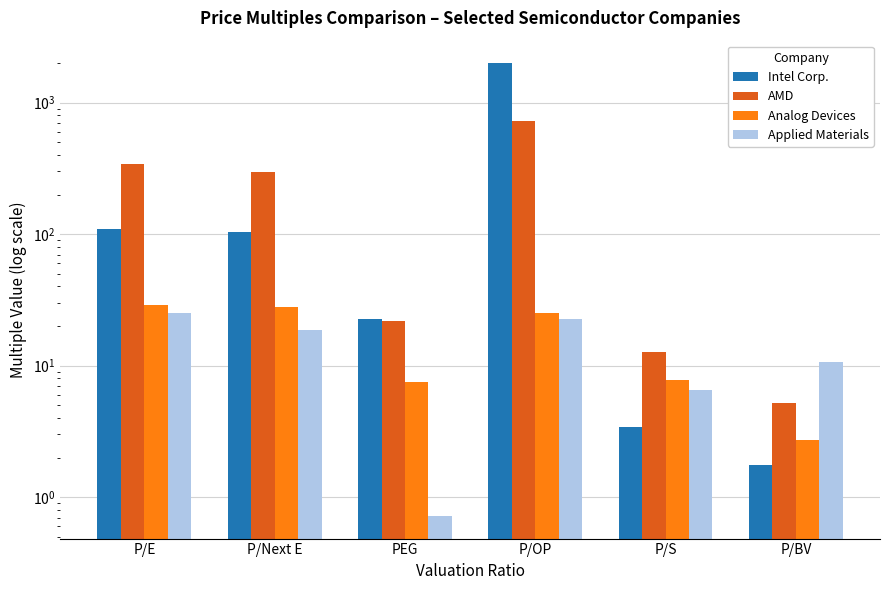

True or false: Analog Devices has a value of 39.7 at P/Next E.

False